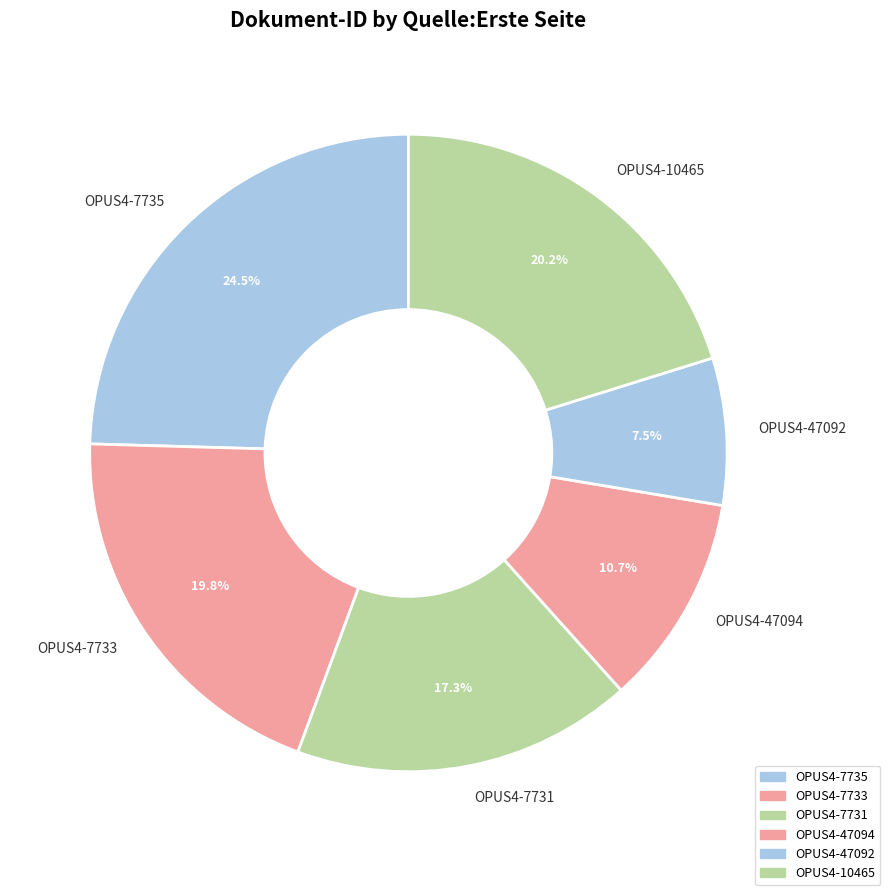

Is OPUS4-7735 the majority of the pie?

No